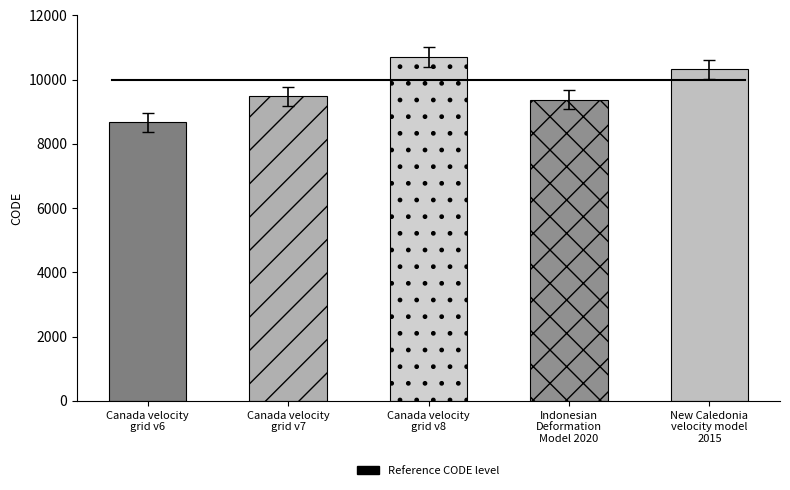

Count the number of categories in the chart.

5